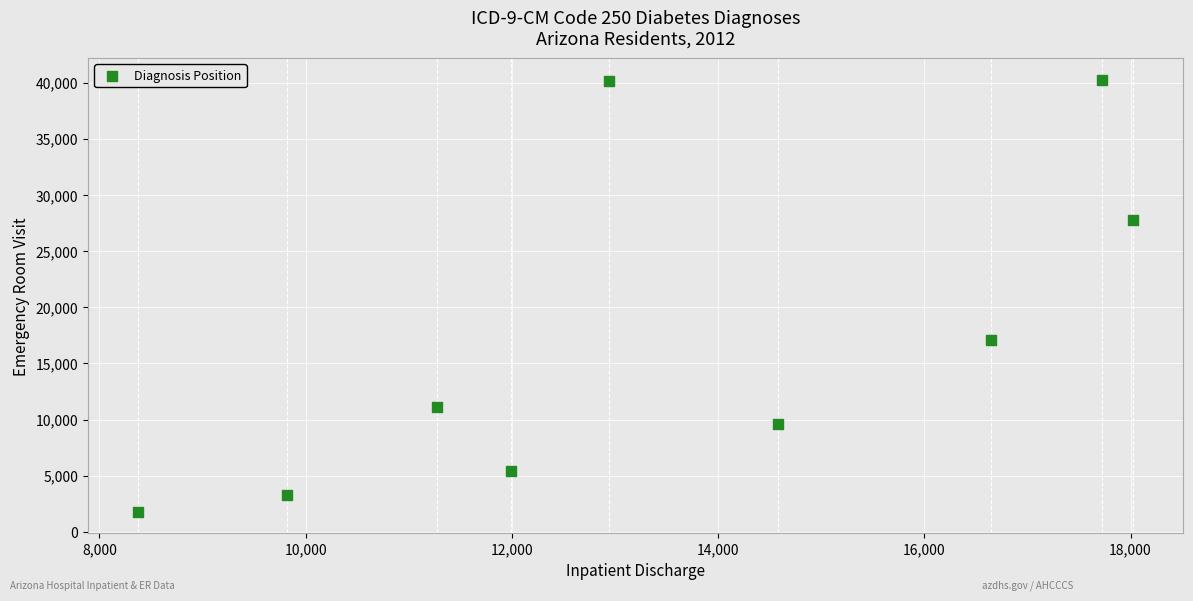

What Y value in the scatter plot is closest to 21025?

17114